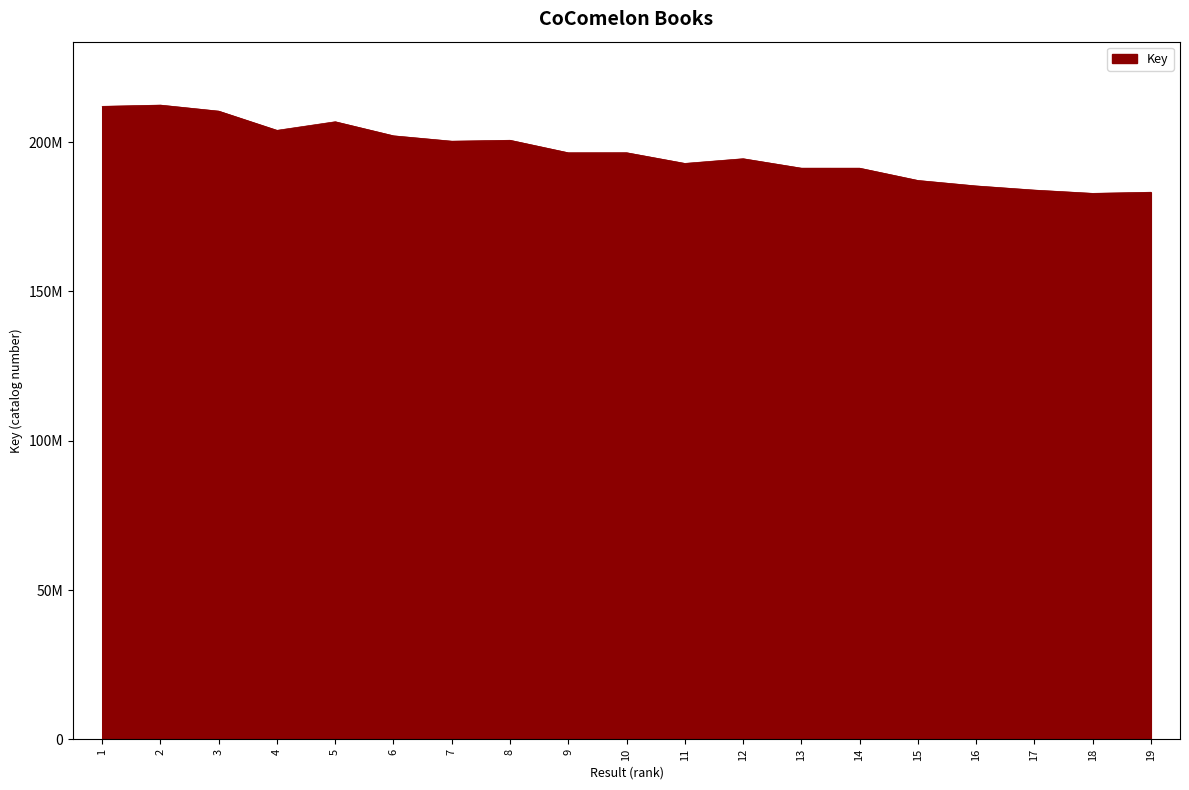

The value at 13 is 282491729. True or false?

False